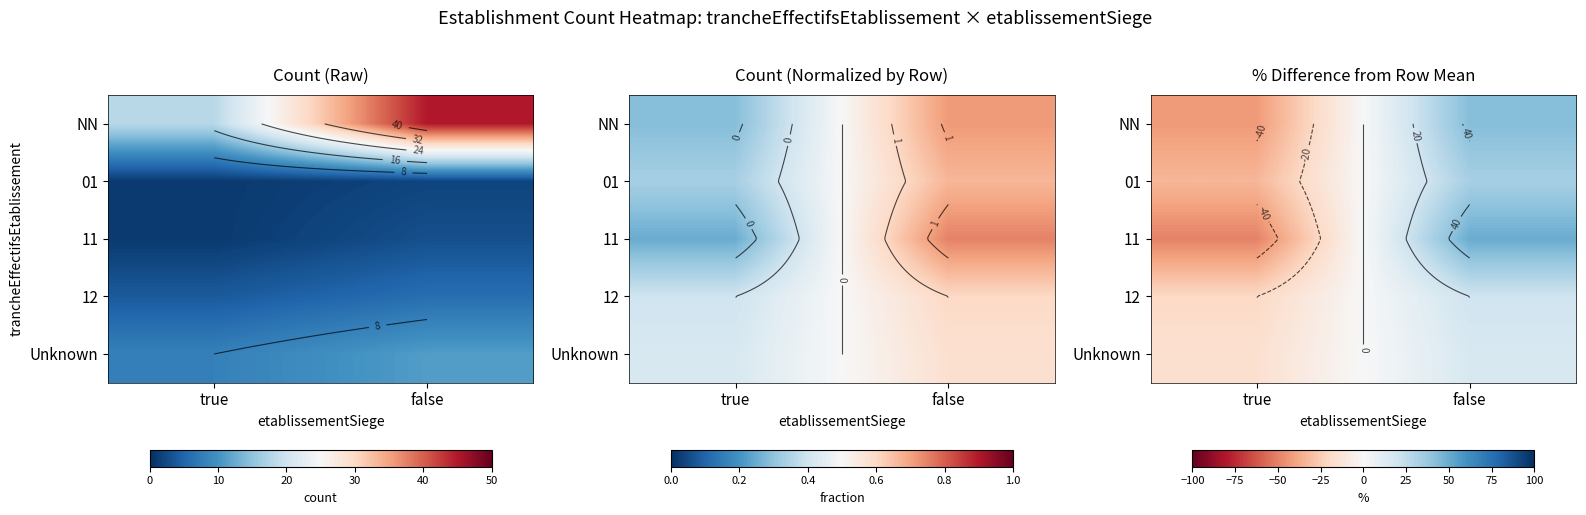

True or false: NN has a value of 42.9 at false.

True